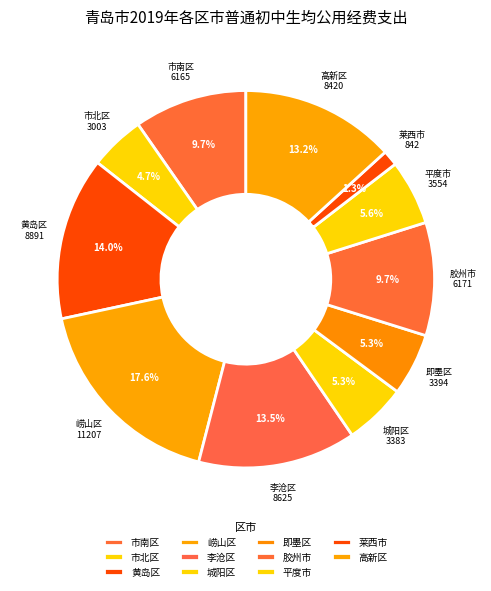

Which category has the smallest portion of the pie?

莱西市